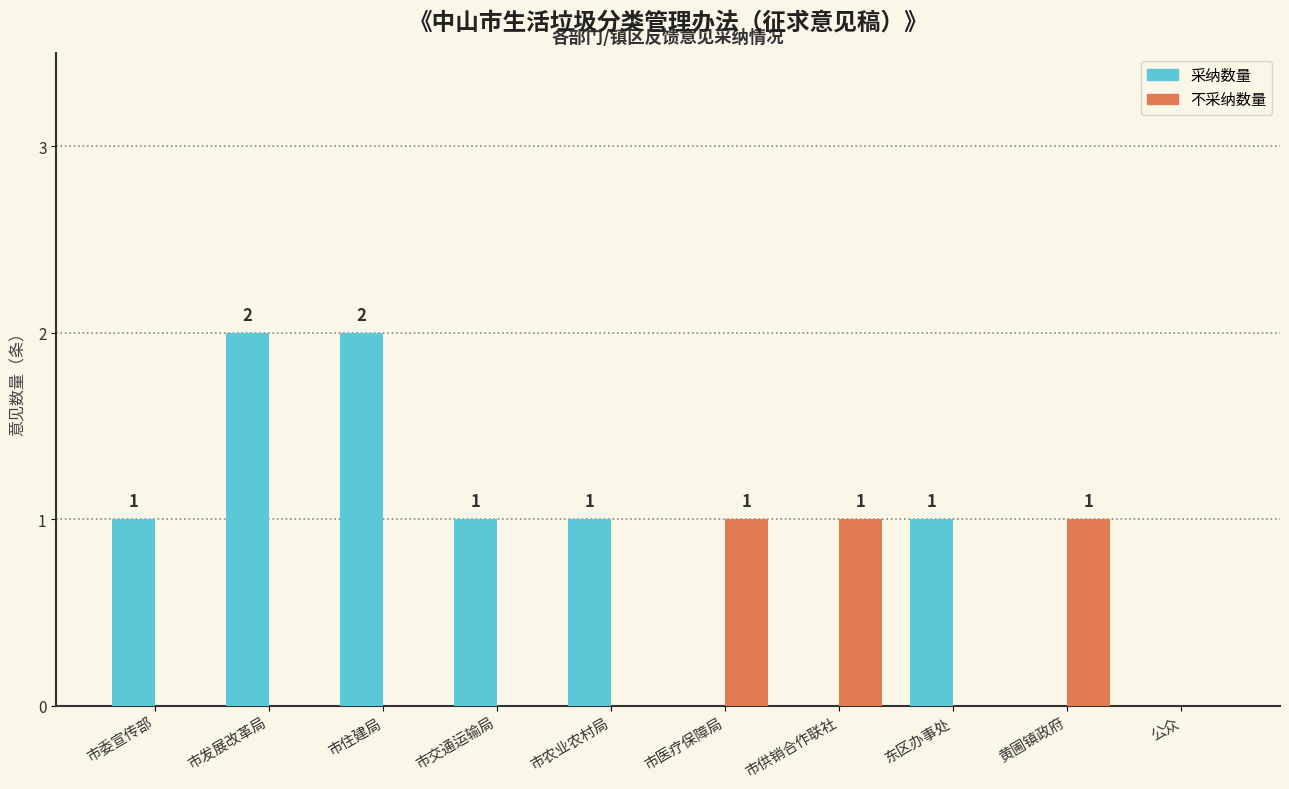

How many series are shown in this chart?

2